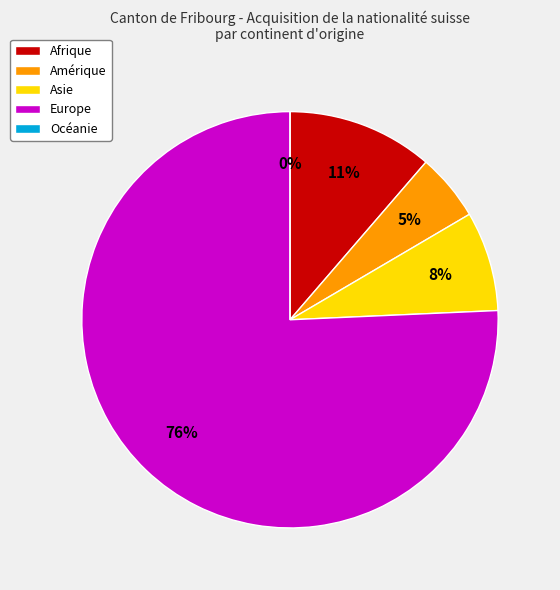

Rank the categories by value from highest to lowest.

Europe, Afrique, Asie, Amérique, Océanie